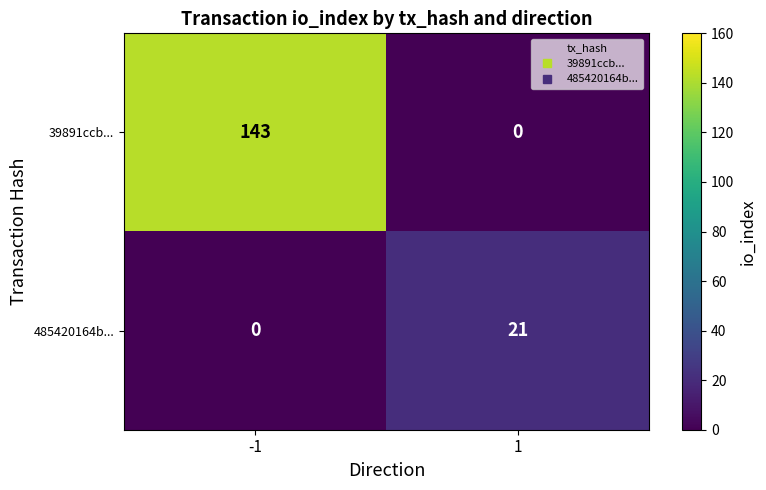

How many values in the 39891ccb... series are below 143?

1